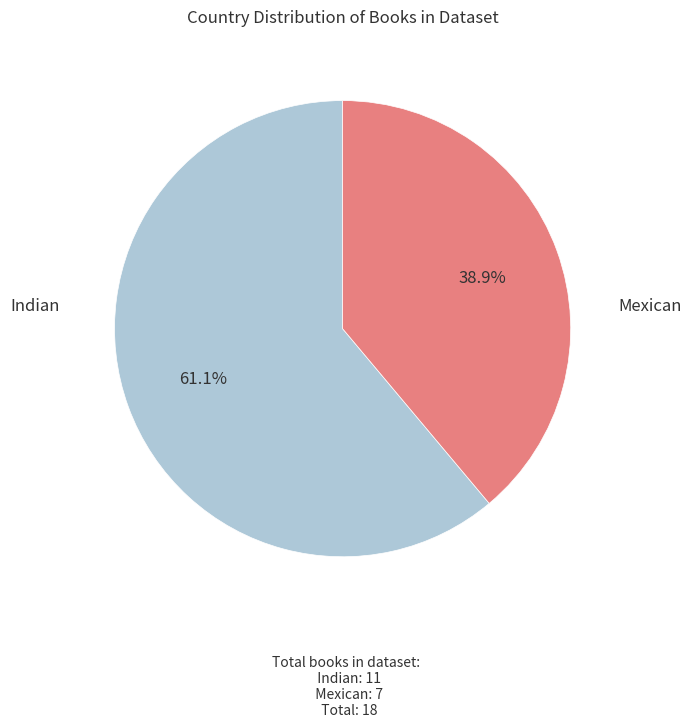

To the nearest percent, what percentage of the pie is Indian?

61%